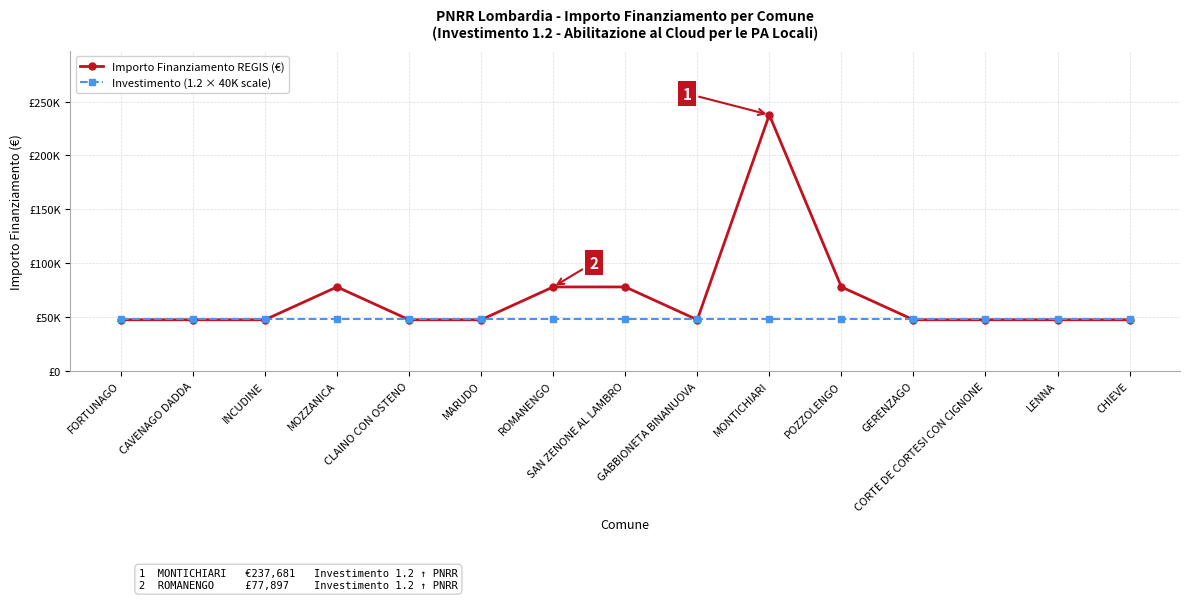

What are all the series names shown in the legend?

Importo Finanziamento REGIS (€), Investimento (1.2 × 40K scale)